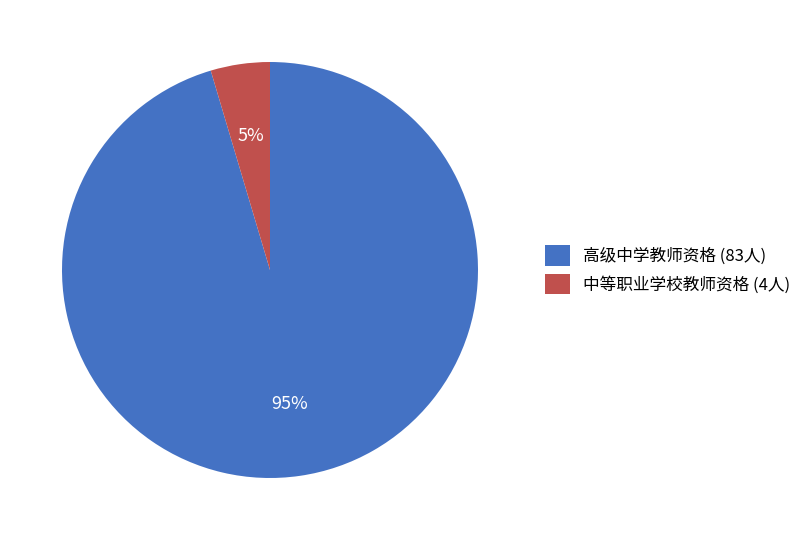

Rank the categories by value from highest to lowest.

高级中学教师资格, 中等职业学校教师资格